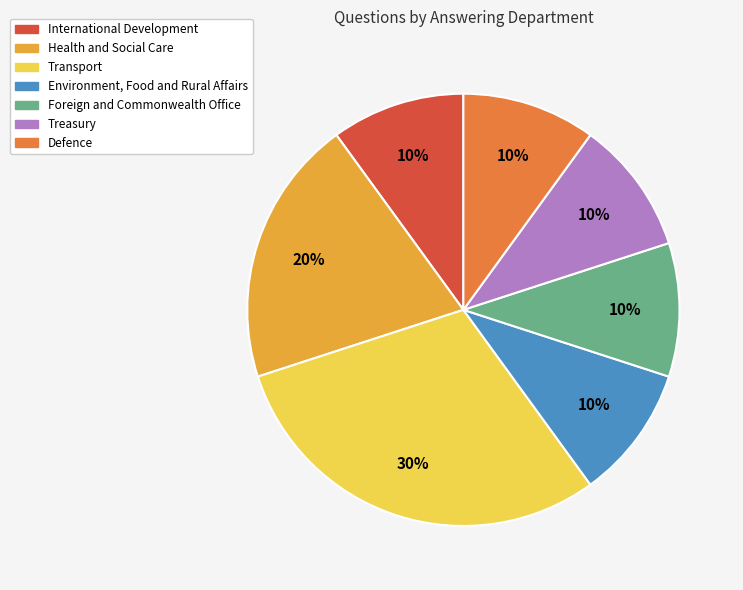

How many segments does this pie chart have?

7